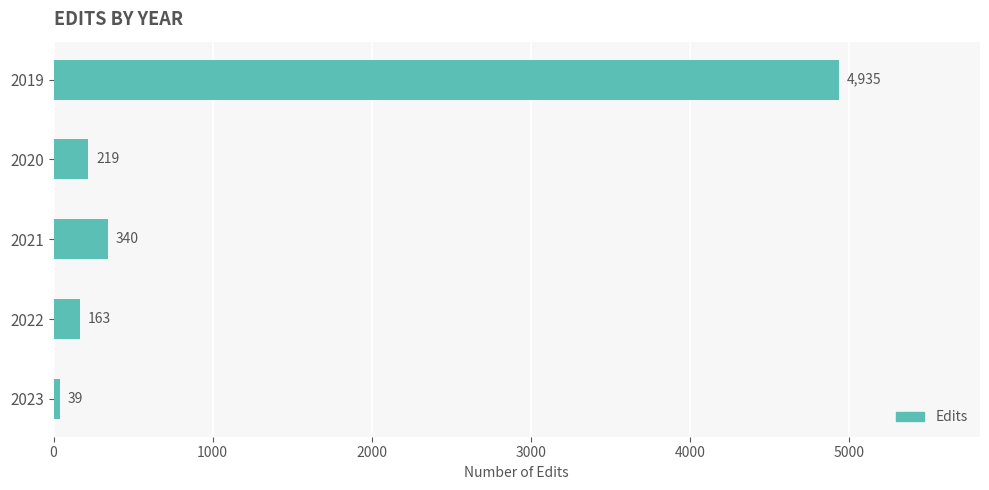

True or false: the data shows 163 at 2022.

True